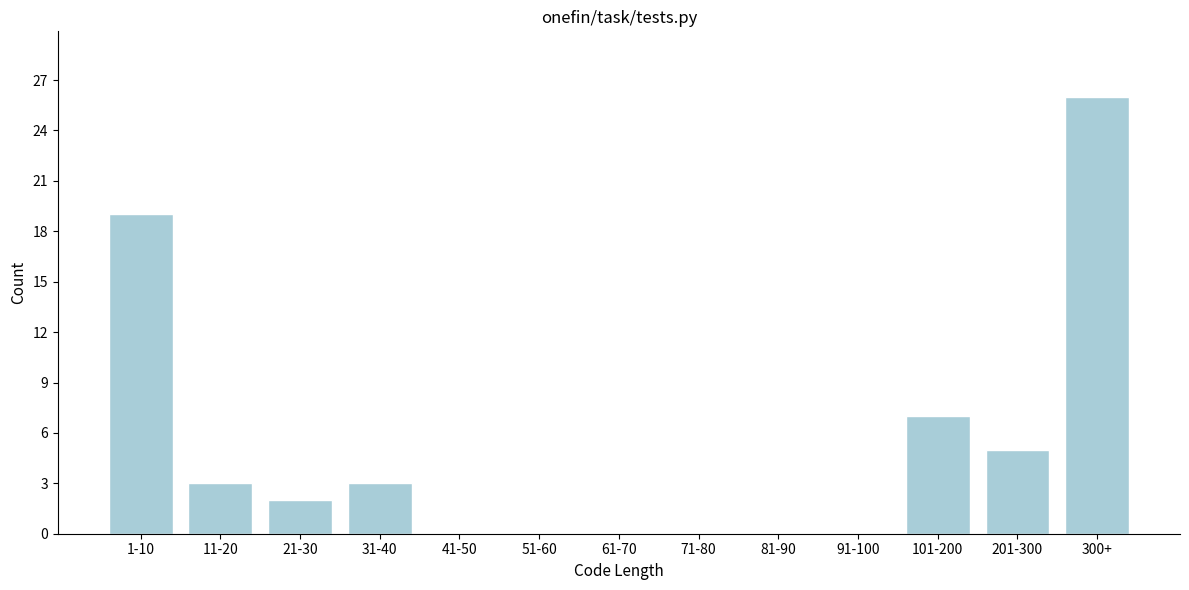

Reading left to right, transcribe all the data shown in this chart.

1-10=19	11-20=3	21-30=2	31-40=3	41-50=0	51-60=0	61-70=0	71-80=0	81-90=0	91-100=0	101-200=7	201-300=5	300+=26